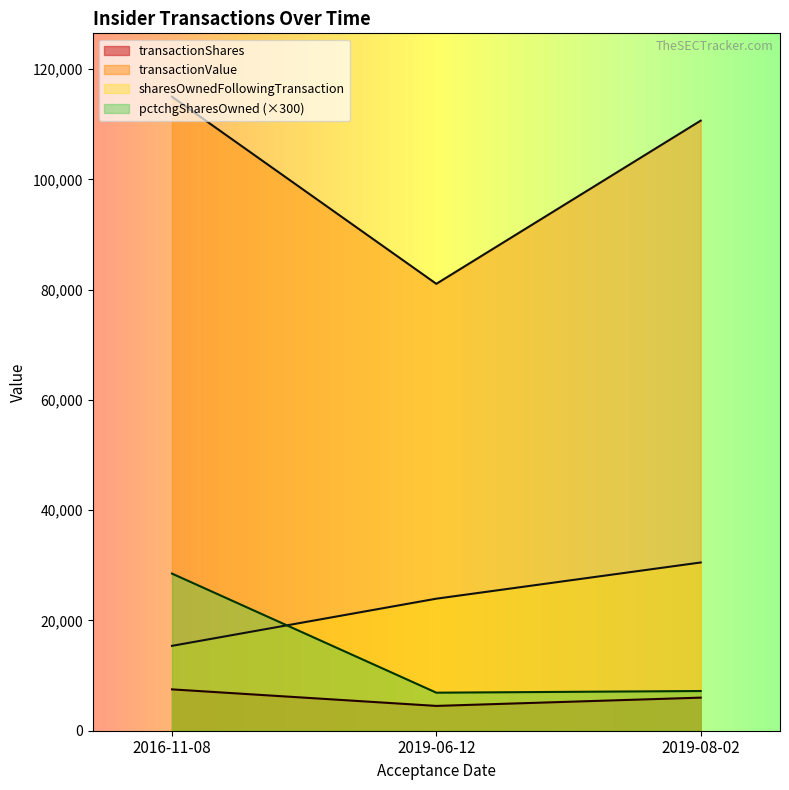

Is the value of transactionShares at 2019-08-02 greater than the value of transactionPricePerShare at 2019-06-12?

No